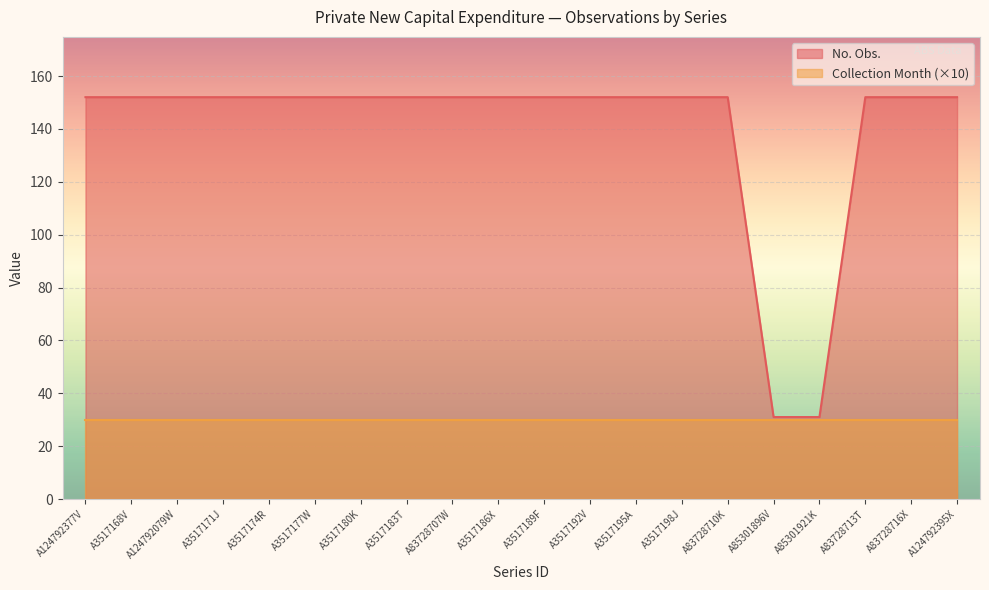

Reading right to left, what are all the values shown in this chart?

152	152	152	31	31	152	152	152	152	152	152	152	152	152	152	152	152	152	152	152